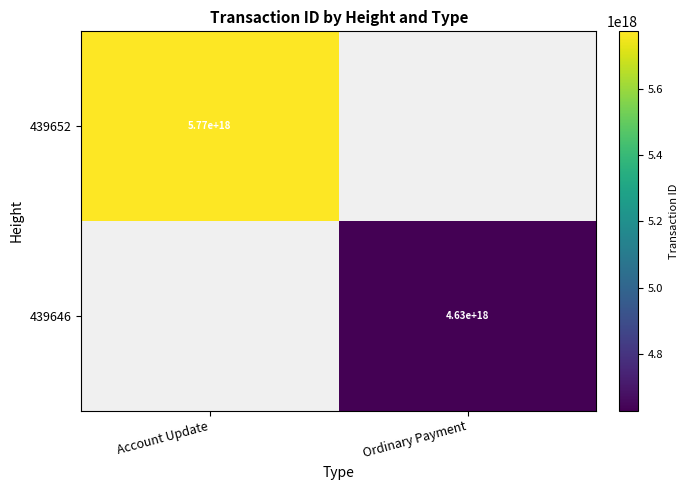

Is the value of 439646 at Ordinary Payment greater than the value of 439652 at Account Update?

No